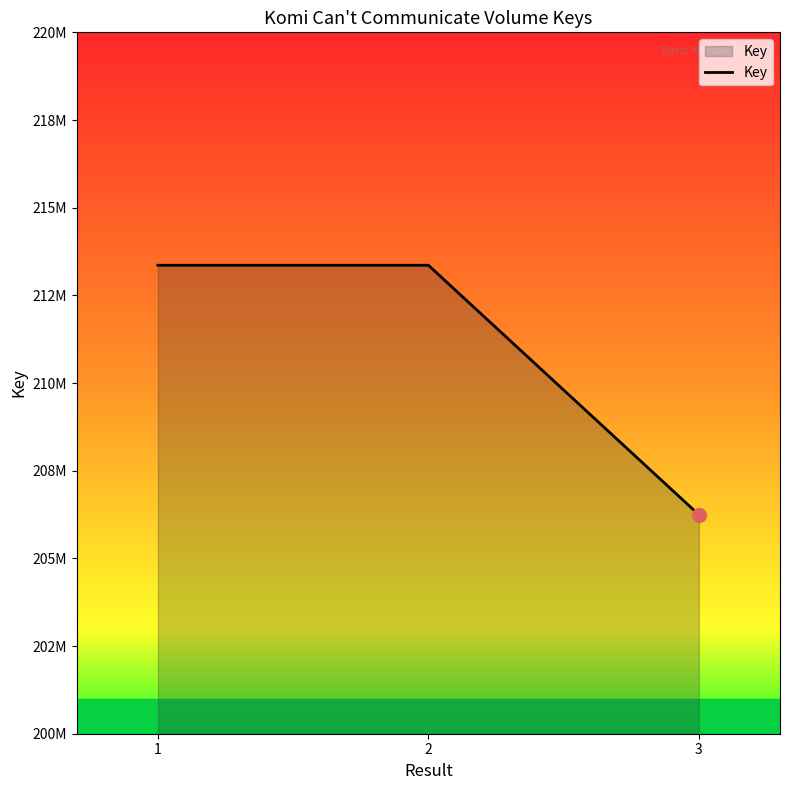

What is the difference between the maximum and minimum values?

7113057